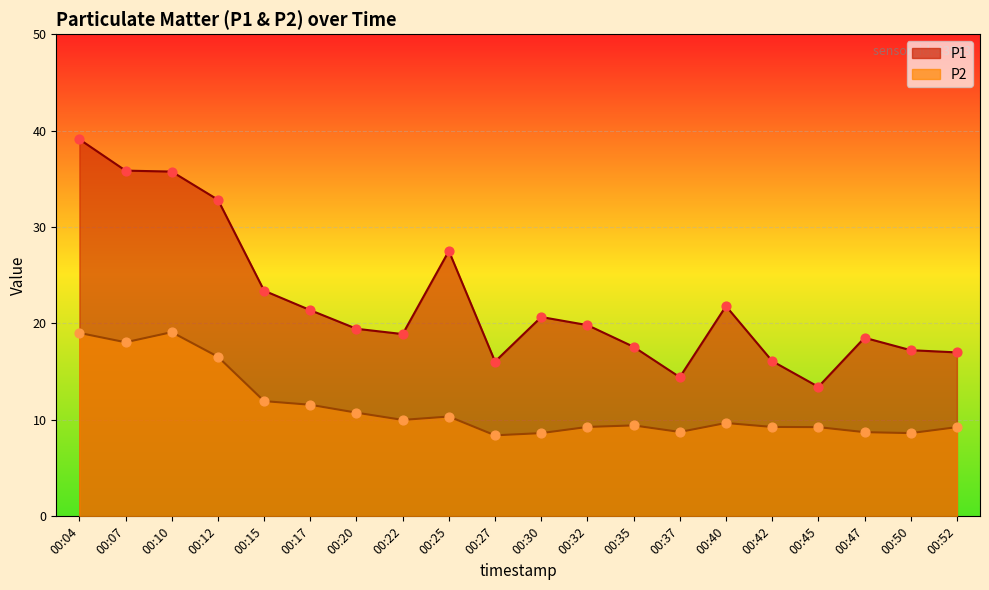

Which series reaches the maximum Y coordinate?

P1